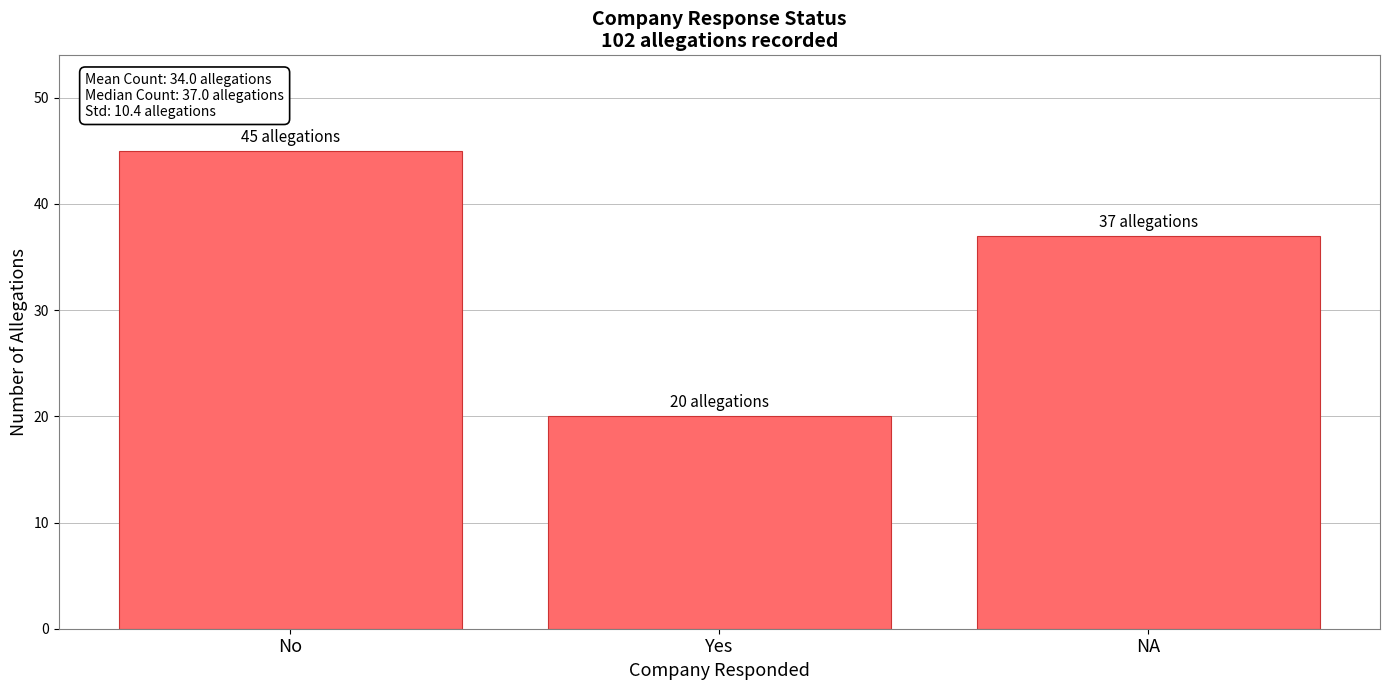

Are the bars grouped side by side (vs. stacked)?

No